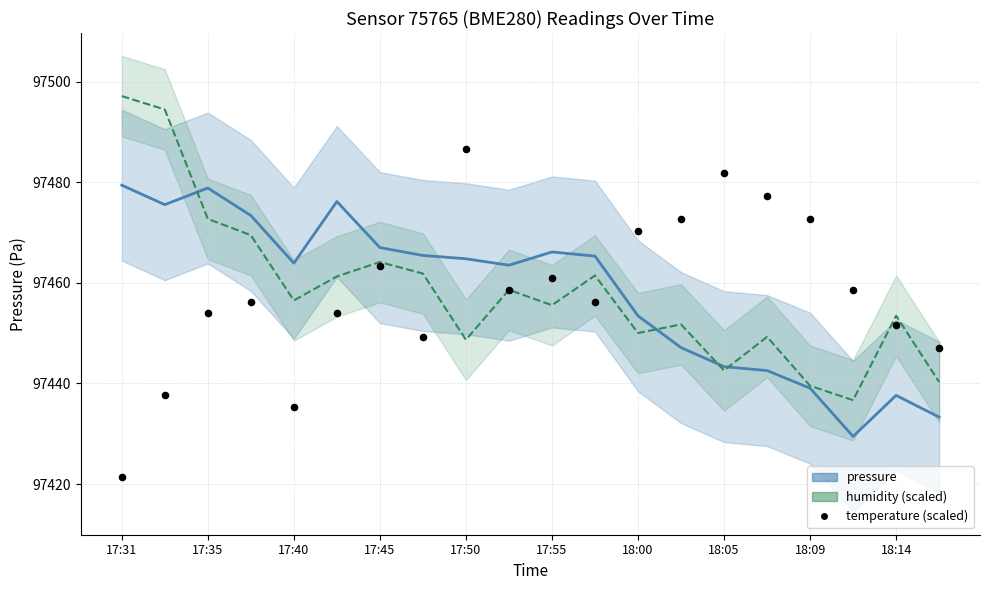

What are all the series names shown in the legend?

pressure, humidity (scaled), temperature (scaled)